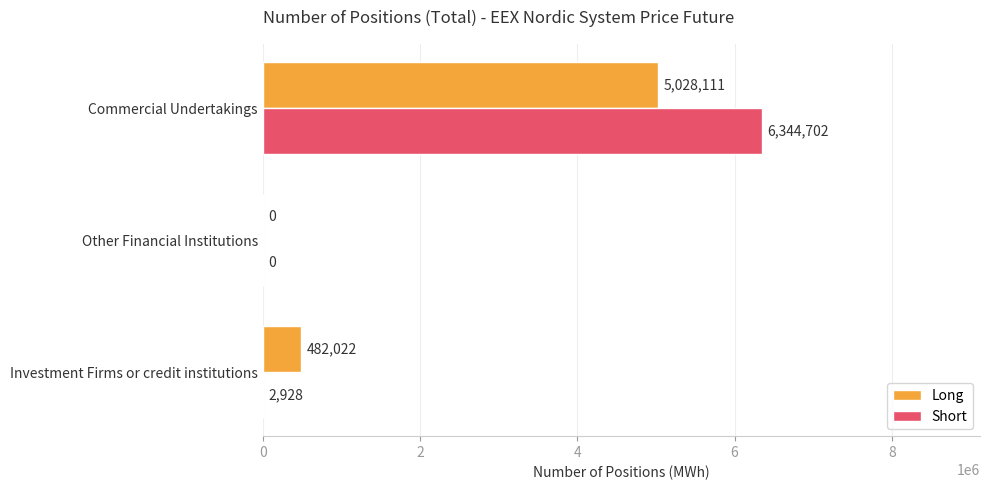

Which series has the largest total across all categories?

Short